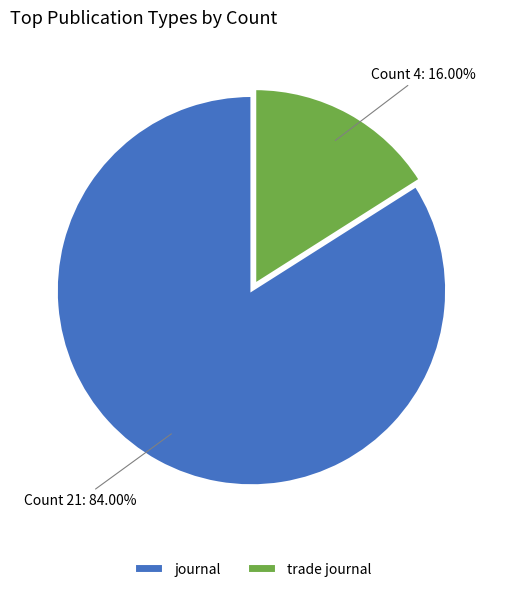

Rank the categories by value from lowest to highest.

trade journal, journal